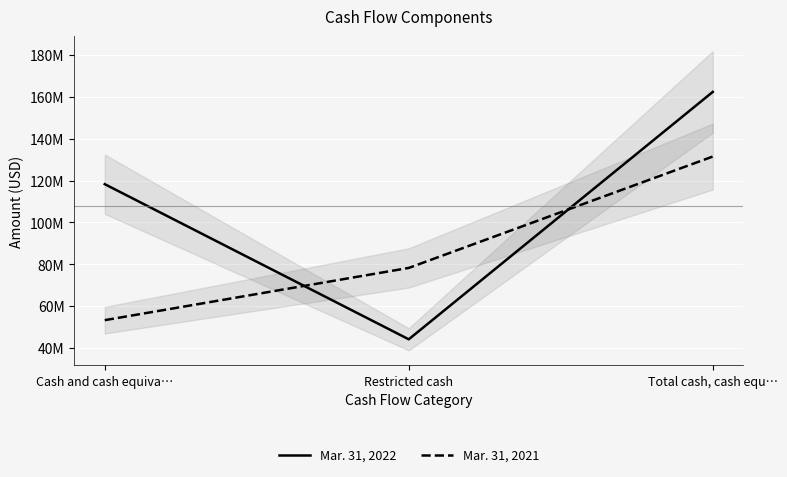

The Mar. 31, 2021 series shows 74132965 at Cash and cash equiva…. True or false?

False